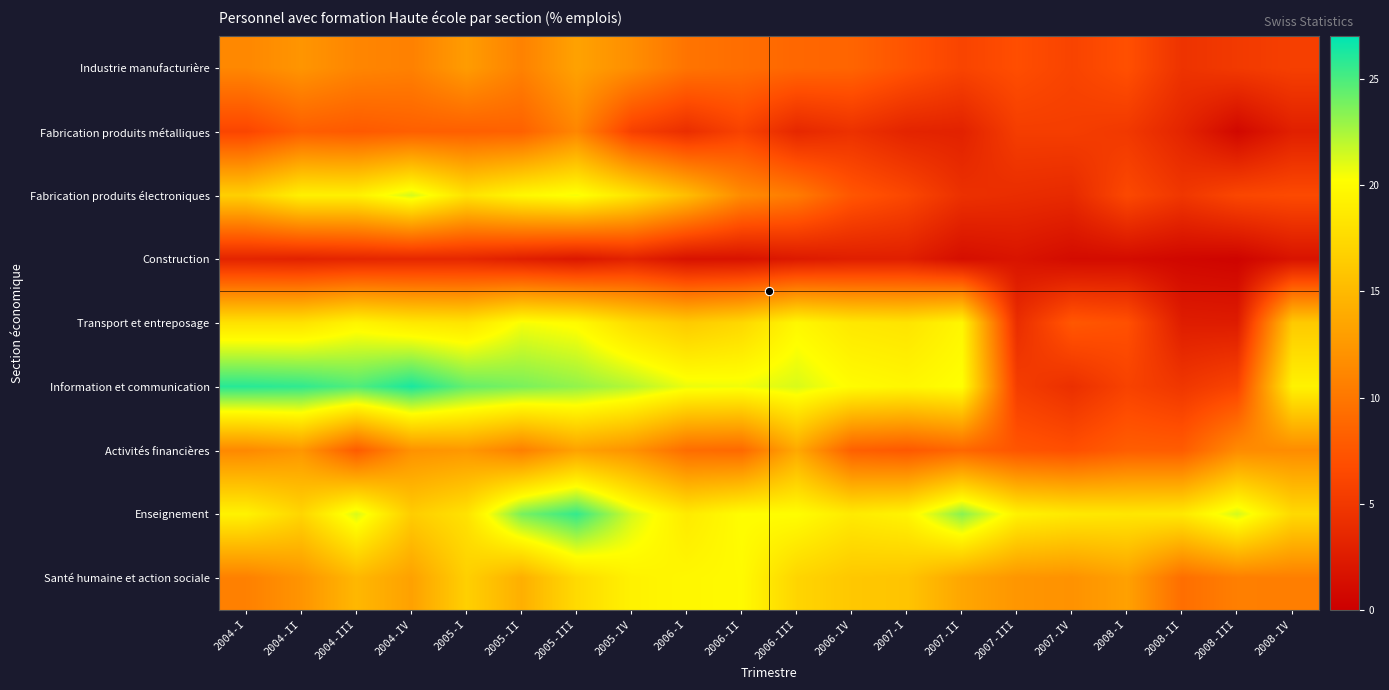

Reading right to left, transcribe all the data shown in this chart.

Industrie manufacturière: 2008-IV=5.6	2008-III=5.1	2008-II=4.5	2008-I=7.0	2007-IV=6.0	2007-III=6.9	2007-II=6.0	2007-I=7.3	2006-IV=8.6	2006-III=8.8	2006-II=9.3	2006-I=9.8	2005-IV=11.8	2005-III=13.2	2005-II=10.8	2005-I=12.8	2004-IV=10.7	2004-III=11.1	2004-II=12.3	2004-I=11.2
Fabrication produits métalliques: 2008-IV=2.8	2008-III=0.8	2008-II=3.3	2008-I=5.0	2007-IV=5.5	2007-III=5.5	2007-II=3.0	2007-I=3.2	2006-IV=4.4	2006-III=3.5	2006-II=5.9	2006-I=4.1	2005-IV=5.7	2005-III=11.1	2005-II=8.4	2005-I=8.2	2004-IV=8.2	2004-III=7.7	2004-II=8.1	2004-I=6.2
Fabrication produits électroniques: 2008-IV=6.5	2008-III=6.2	2008-II=4.9	2008-I=6.4	2007-IV=3.7	2007-III=4.0	2007-II=4.3	2007-I=6.3	2006-IV=7.5	2006-III=10.3	2006-II=11.5	2006-I=15.3	2005-IV=18.3	2005-III=20.5	2005-II=19.7	2005-I=18.1	2004-IV=21.4	2004-III=19.2	2004-II=19.2	2004-I=16.7
Construction: 2008-IV=1.8	2008-III=0.4	2008-II=0.7	2008-I=1.1	2007-IV=1.1	2007-III=1.8	2007-II=1.3	2007-I=2.8	2006-IV=2.7	2006-III=2.3	2006-II=1.7	2006-I=1.6	2005-IV=3.1	2005-III=2.1	2005-II=2.8	2005-I=3.5	2004-IV=3.5	2004-III=3.4	2004-II=3.1	2004-I=3.2
Transport et entreposage: 2008-IV=16.2	2008-III=2.5	2008-II=2.6	2008-I=7.0	2007-IV=7.6	2007-III=4.0	2007-II=19.6	2007-I=18.3	2006-IV=18.5	2006-III=19.7	2006-II=17.3	2006-I=16.3	2005-IV=17.7	2005-III=19.9	2005-II=20.4	2005-I=18.3	2004-IV=18.6	2004-III=19.5	2004-II=18.1	2004-I=18.1
Information et communication: 2008-IV=19.3	2008-III=6.0	2008-II=4.9	2008-I=5.9	2007-IV=4.2	2007-III=5.5	2007-II=20.3	2007-I=19.6	2006-IV=20.0	2006-III=21.2	2006-II=20.6	2006-I=20.8	2005-IV=22.2	2005-III=23.1	2005-II=23.7	2005-I=24.3	2004-IV=26.3	2004-III=24.8	2004-II=25.7	2004-I=25.9
Activités financières: 2008-IV=11.6	2008-III=11.5	2008-II=8.0	2008-I=8.1	2007-IV=7.0	2007-III=7.4	2007-II=8.7	2007-I=7.7	2006-IV=8.3	2006-III=13.7	2006-II=8.9	2006-I=9.2	2005-IV=12.1	2005-III=13.2	2005-II=10.6	2005-I=12.5	2004-IV=12.0	2004-III=7.9	2004-II=12.4	2004-I=11.3
Enseignement: 2008-IV=17.4	2008-III=21.4	2008-II=18.6	2008-I=18.4	2007-IV=18.6	2007-III=19.3	2007-II=23.3	2007-I=19.4	2006-IV=18.7	2006-III=20.1	2006-II=20.1	2006-I=18.7	2005-IV=21.4	2005-III=25.6	2005-II=23.8	2005-I=18.1	2004-IV=16.5	2004-III=21.3	2004-II=17.1	2004-I=19.3
Santé humaine et action sociale: 2008-IV=10.6	2008-III=10.6	2008-II=9.3	2008-I=13.1	2007-IV=12.0	2007-III=12.3	2007-II=13.6	2007-I=15.8	2006-IV=16.1	2006-III=17.1	2006-II=19.9	2006-I=19.7	2005-IV=19.3	2005-III=17.5	2005-II=14.3	2005-I=16.7	2004-IV=13.2	2004-III=14.9	2004-II=12.2	2004-I=10.7